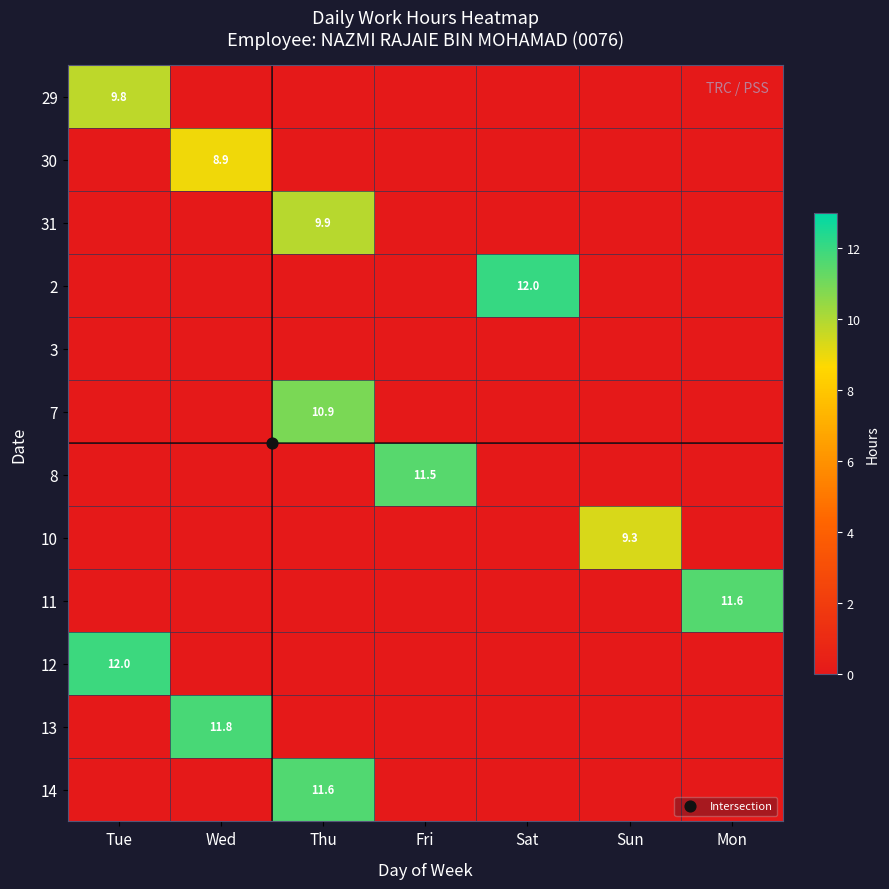

What is the sum of all 10 values?

9.3